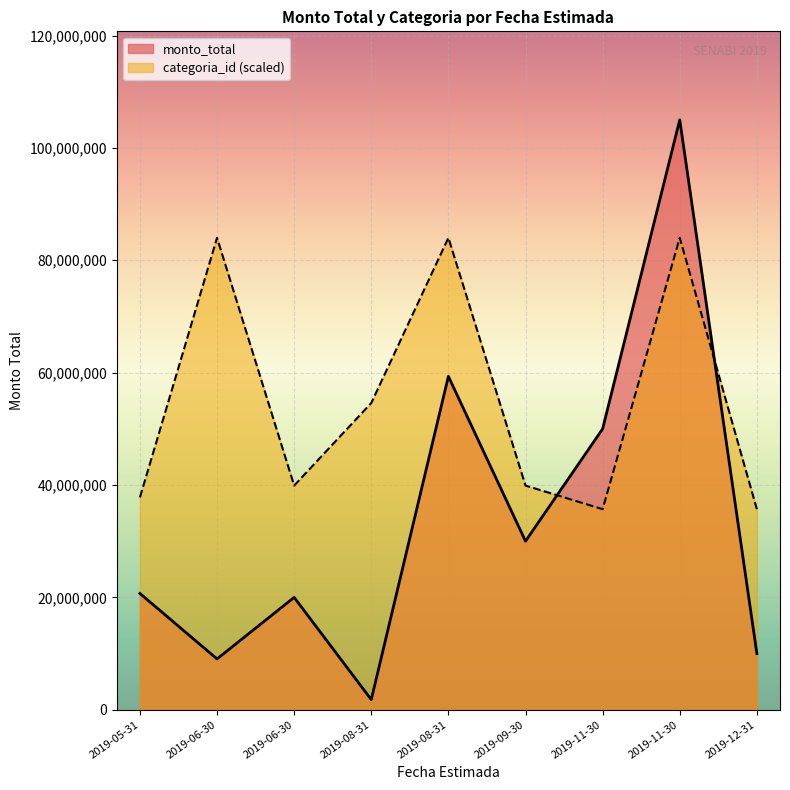

At which category is the sum across all series the highest?

2019-11-30